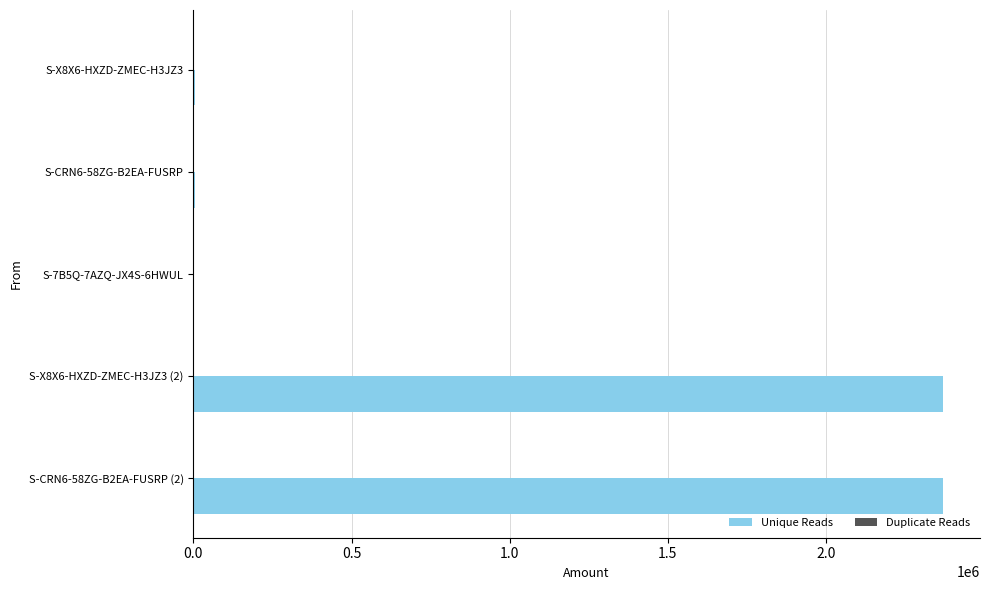

Which series changed the most between S-X8X6-HXZD-ZMEC-H3JZ3 and S-X8X6-HXZD-ZMEC-H3JZ3 (2)?

Unique Reads